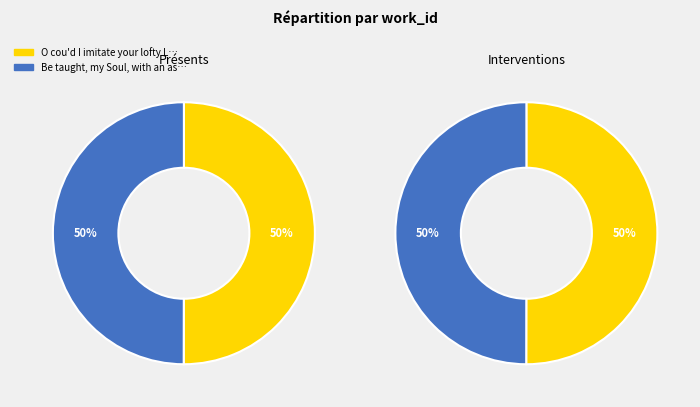

What percentage is the O cou'd I imitate your lofty Lays slice, to the nearest percent?

50%